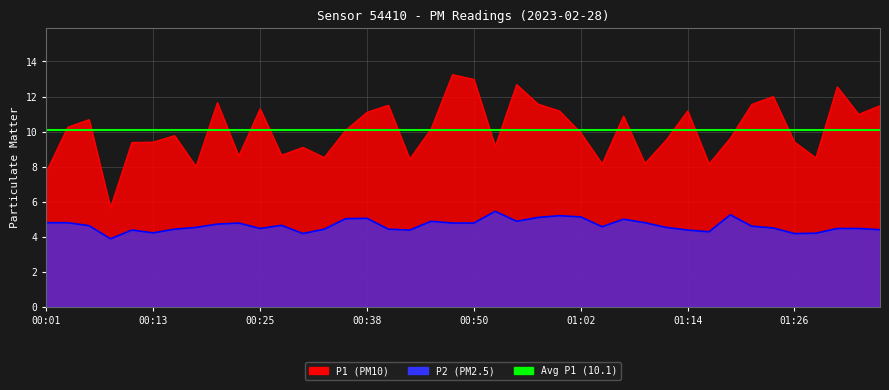

How many values in the P1 series are below 10?

20